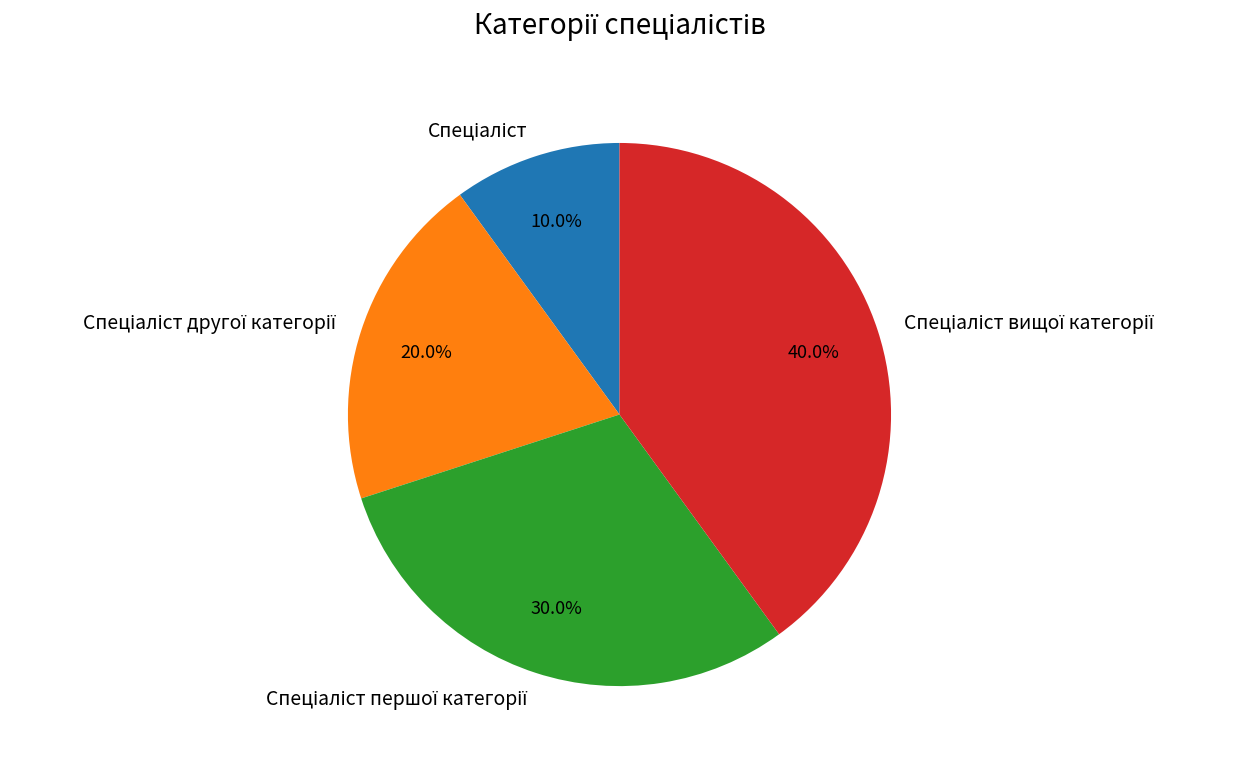

Is there any slice that represents more than half of the pie?

No